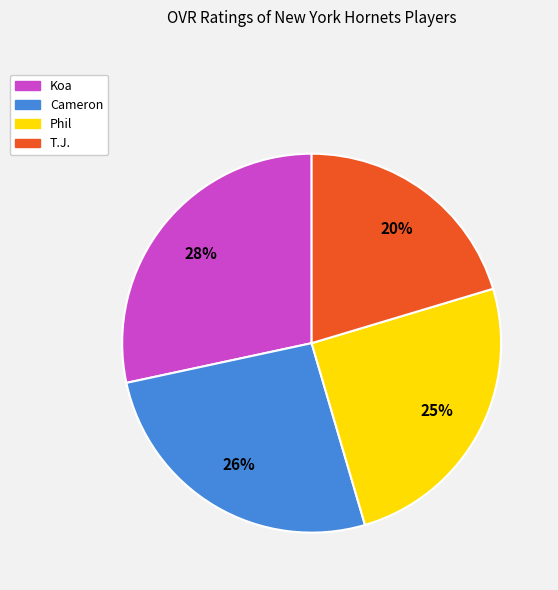

Approximately how many times larger is the value at T.J. compared to Koa?

0.7